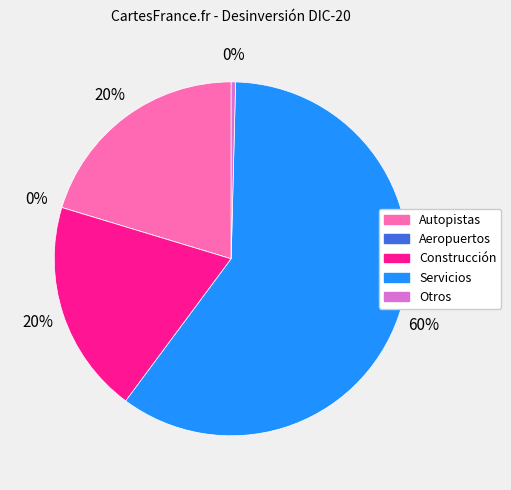

What portion of the pie excludes Aeropuertos?

100.0%